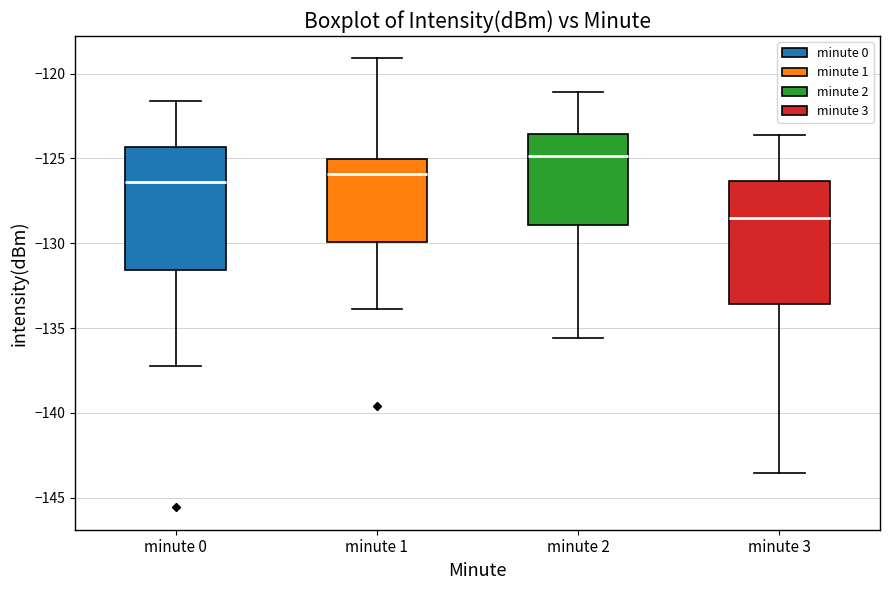

Reading left to right, read every box against the y-axis: the position of its median line, the range the box covers, and the ends of its whiskers. The values are not printed on the chart, so give them approximately, as read against the axis.

minute 0: median -126.5, box -131.5 to -124.5, whiskers -137.5 to -121.5
minute 1: median -126.0, box -130.0 to -125.0, whiskers -134.0 to -119.0
minute 2: median -125.0, box -129.0 to -123.5, whiskers -135.5 to -121.0
minute 3: median -128.5, box -133.5 to -126.5, whiskers -143.5 to -123.5